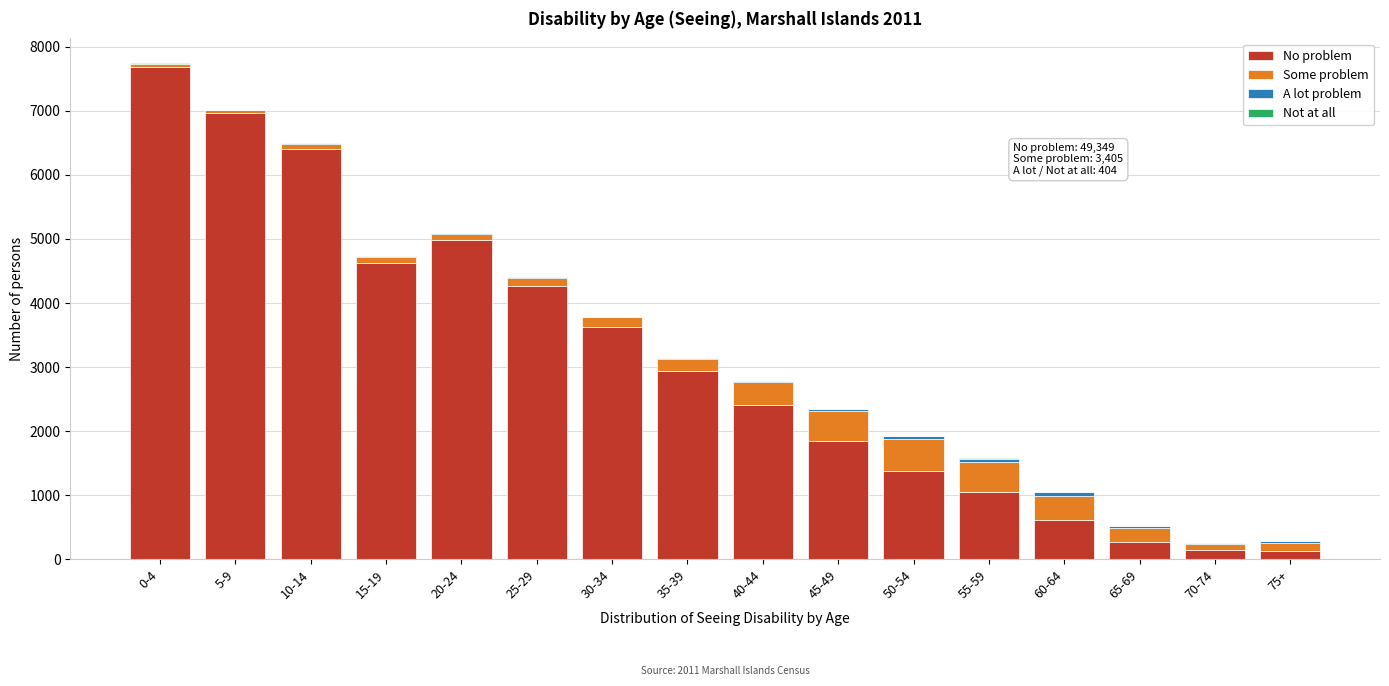

At which category is the sum across all series the highest?

0-4